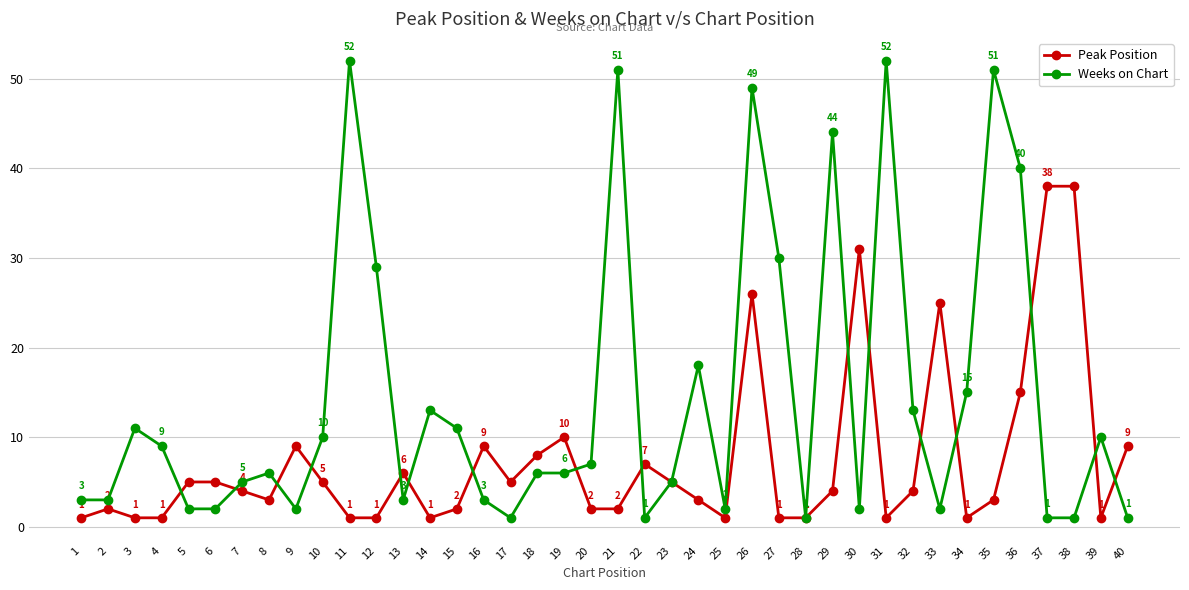

Reading right to left, extract all data points from this chart.

Peak Position: 40=9	39=1	38=38	37=38	36=15	35=3	34=1	33=25	32=4	31=1	30=31	29=4	28=1	27=1	26=26	25=1	24=3	23=5	22=7	21=2	20=2	19=10	18=8	17=5	16=9	15=2	14=1	13=6	12=1	11=1	10=5	9=9	8=3	7=4	6=5	5=5	4=1	3=1	2=2	1=1
Weeks on Chart: 40=1	39=10	38=1	37=1	36=40	35=51	34=15	33=2	32=13	31=52	30=2	29=44	28=1	27=30	26=49	25=2	24=18	23=5	22=1	21=51	20=7	19=6	18=6	17=1	16=3	15=11	14=13	13=3	12=29	11=52	10=10	9=2	8=6	7=5	6=2	5=2	4=9	3=11	2=3	1=3